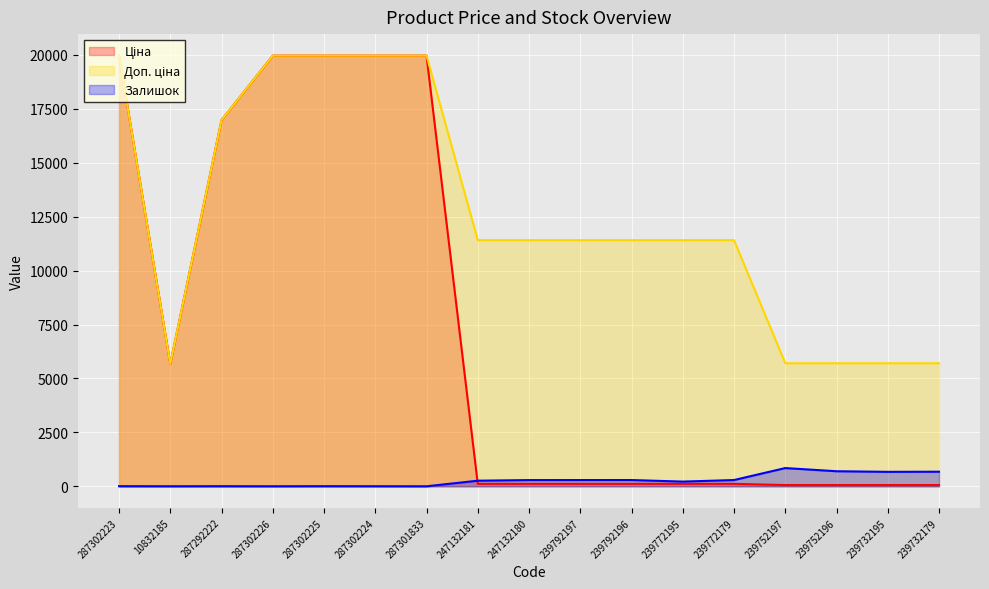

The value of Доп. ціна at 239752196 is 2654.9. True or false?

False